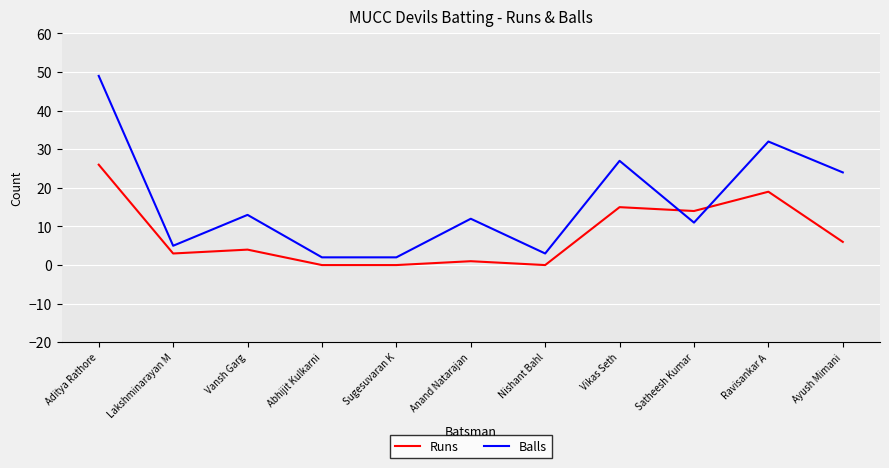

How many interior local peaks does the Runs series have?

4